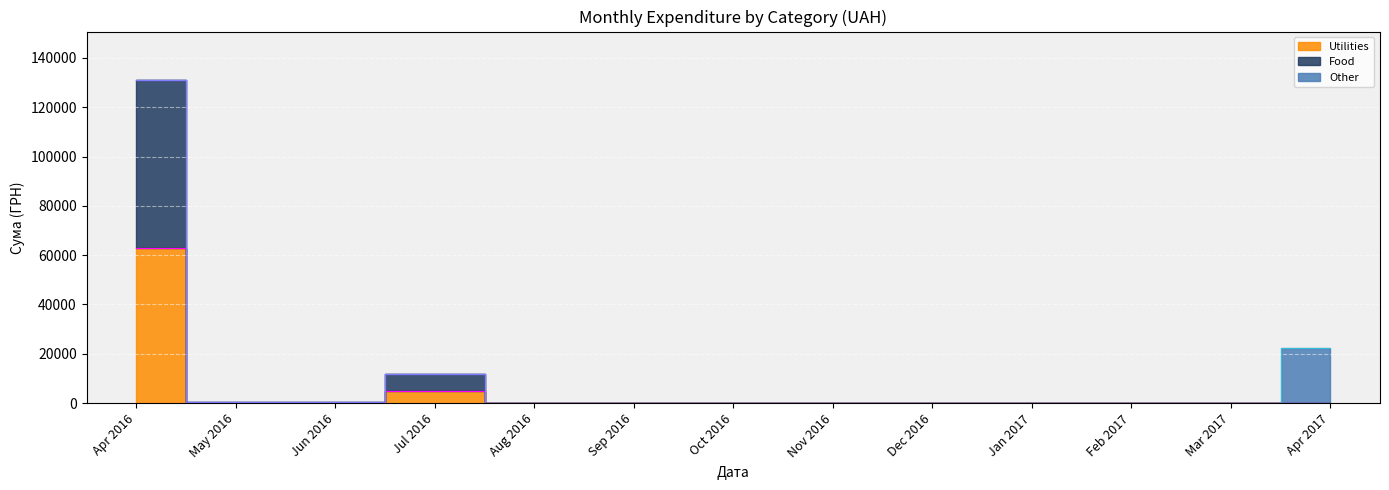

What is the highest value of the Total top series?

131038.8